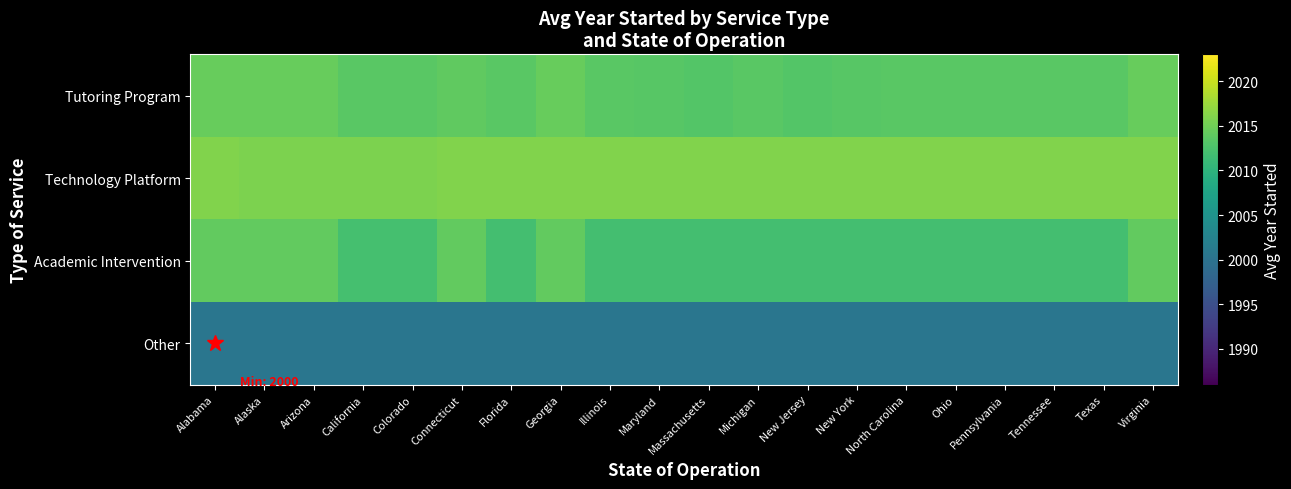

Which series has the widest spread of values?

Academic Intervention